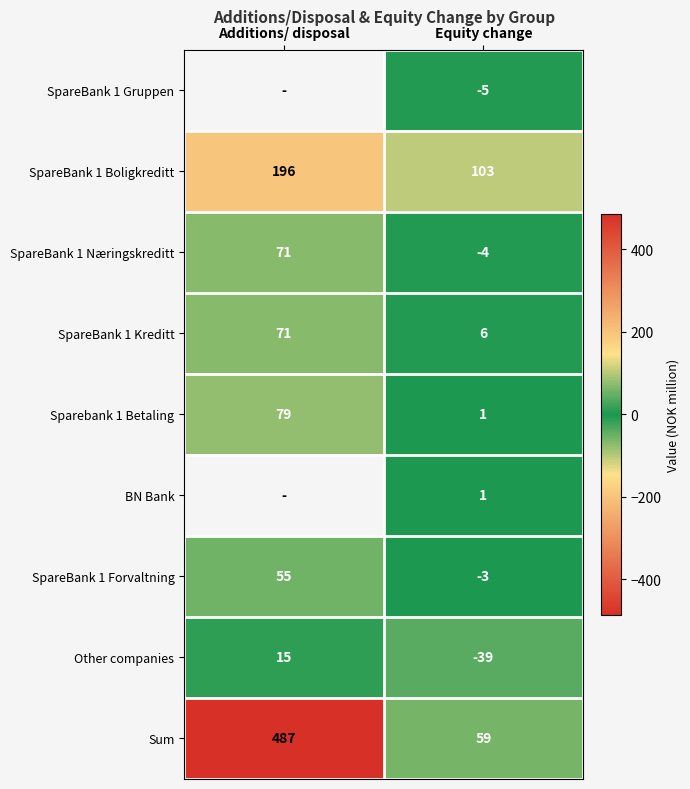

List the labels in order of SpareBank 1 Kreditt value, largest first.

Additions/ disposal, Equity change